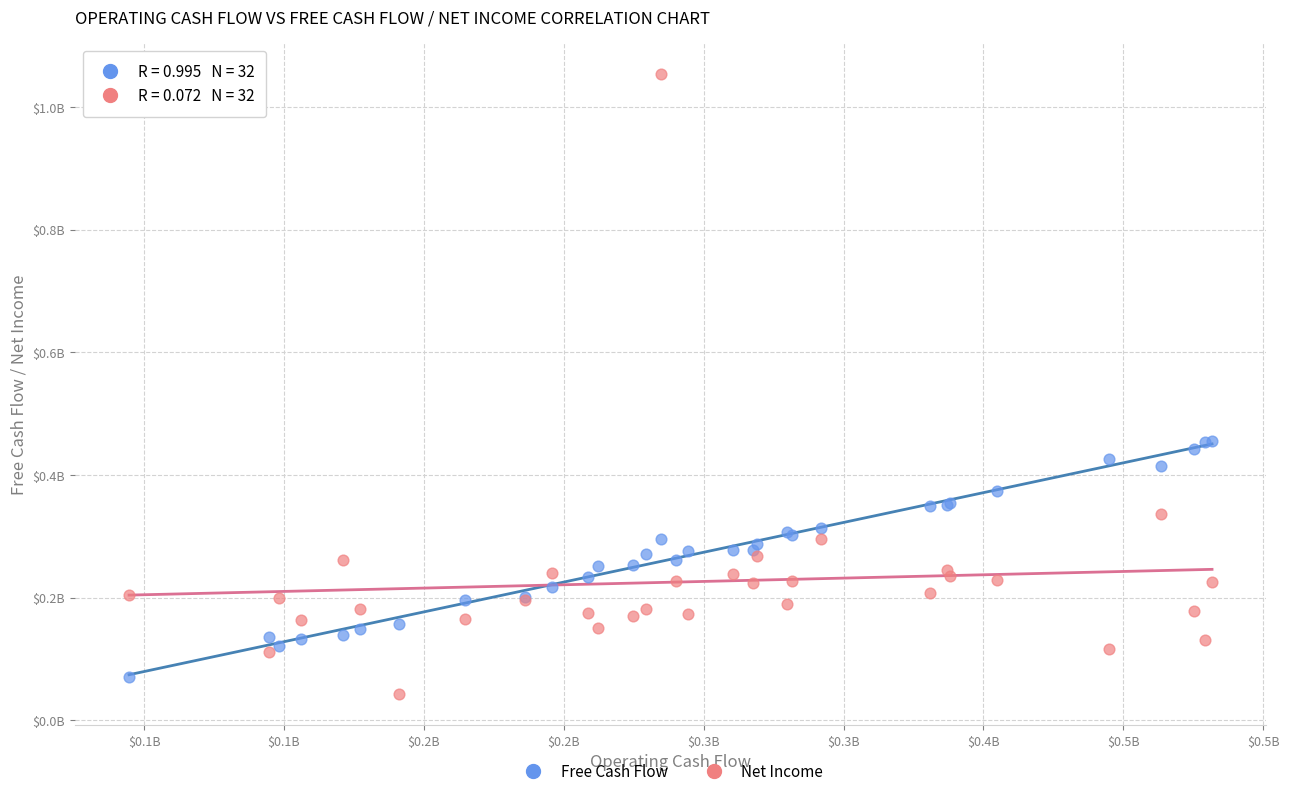

What are all the series names shown in the legend?

Free Cash Flow, Net Income